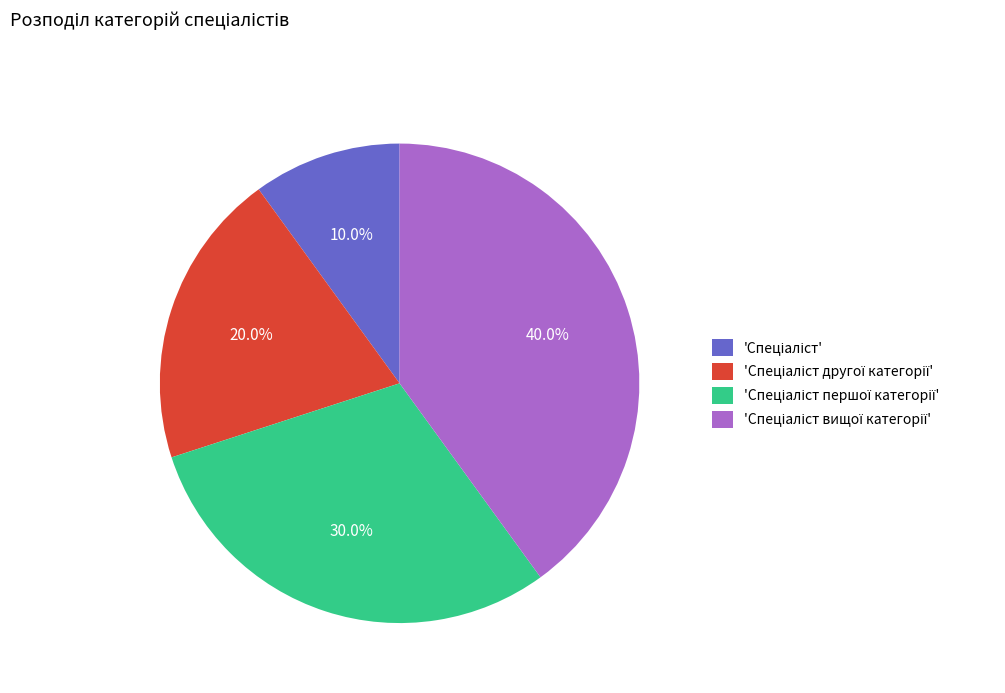

To the nearest percent, what is the average slice percentage?

25%